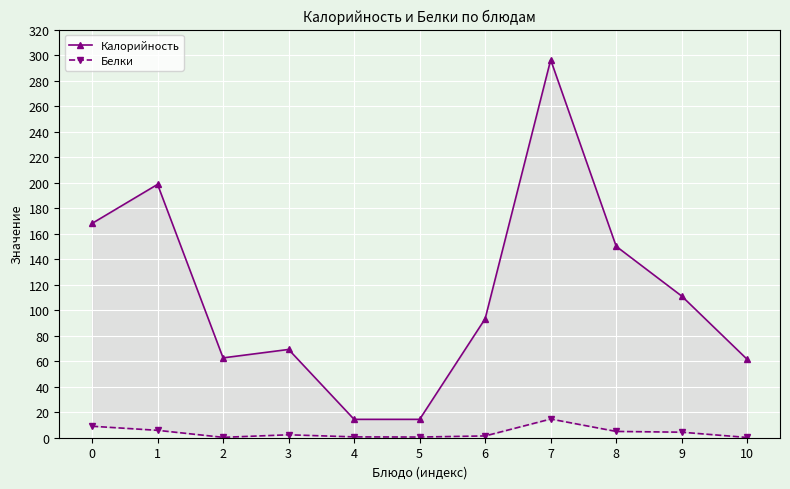

The value of Калорийность at 3 is 40.6. True or false?

False